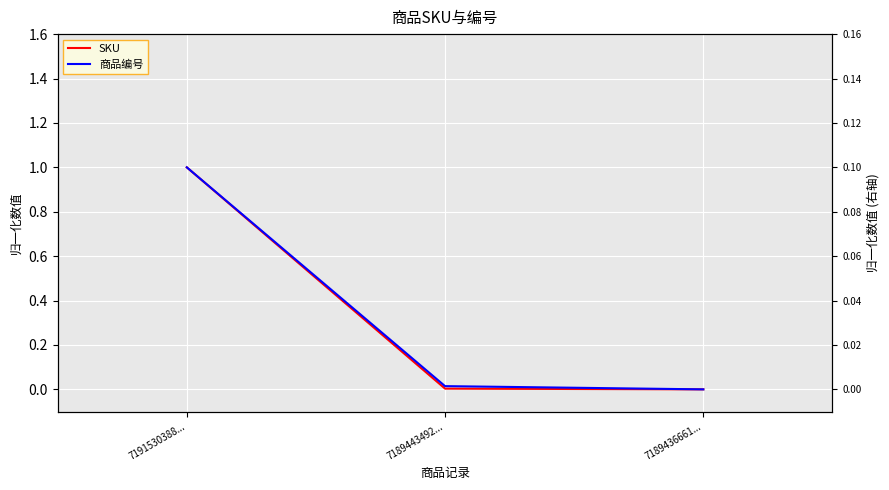

List the series in order of their overall mean, highest first.

商品编号, SKU